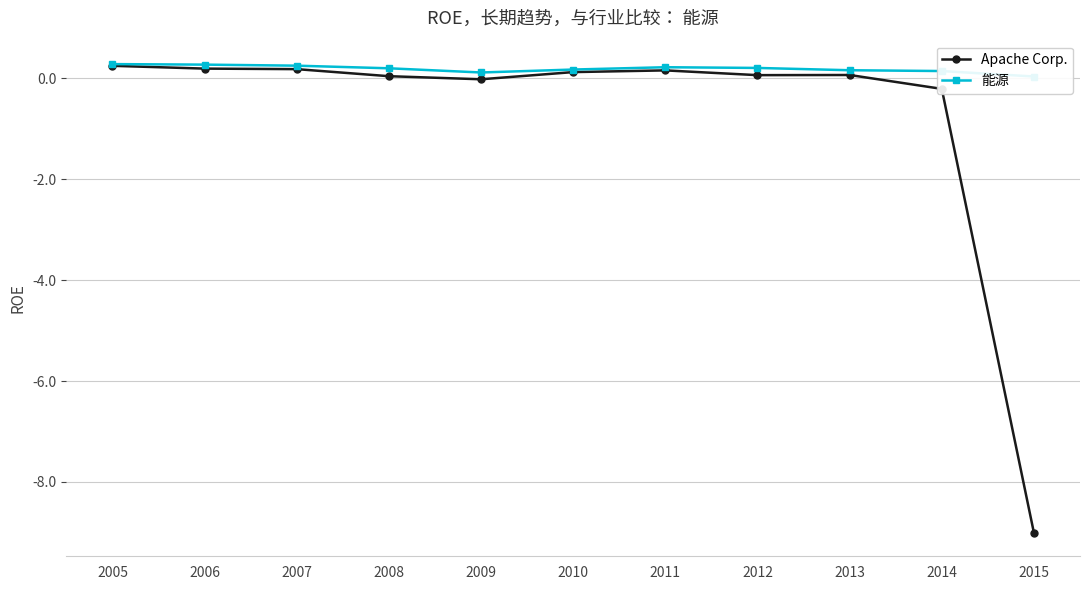

True or false: Apache Corp. has more than 2 interior local peaks.

False